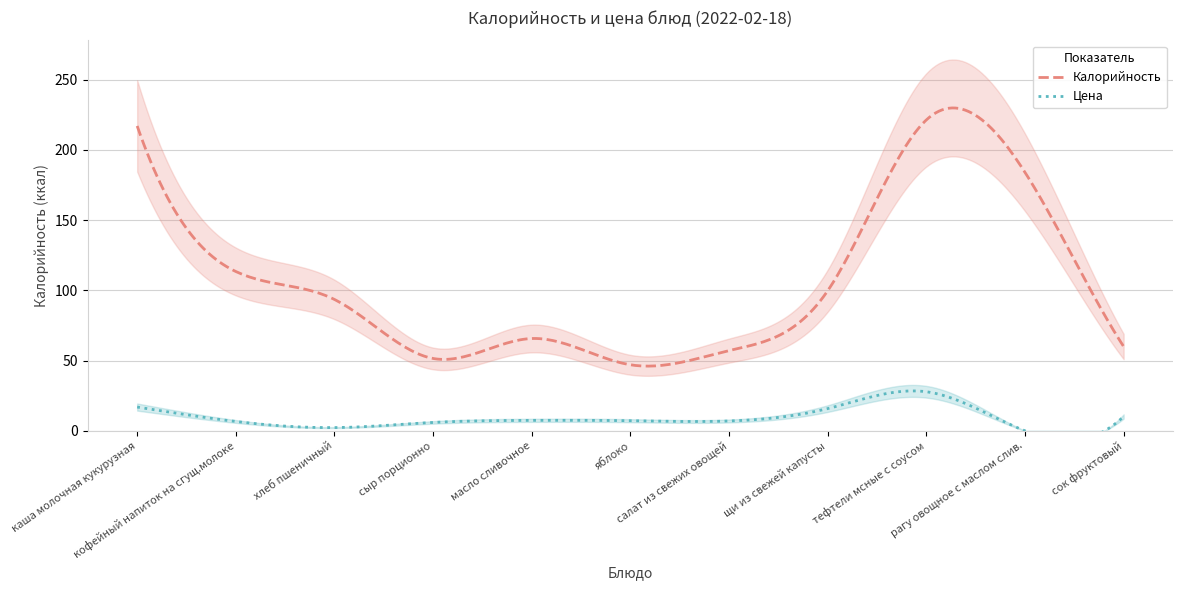

Which series has the largest total across all categories?

Калорийность